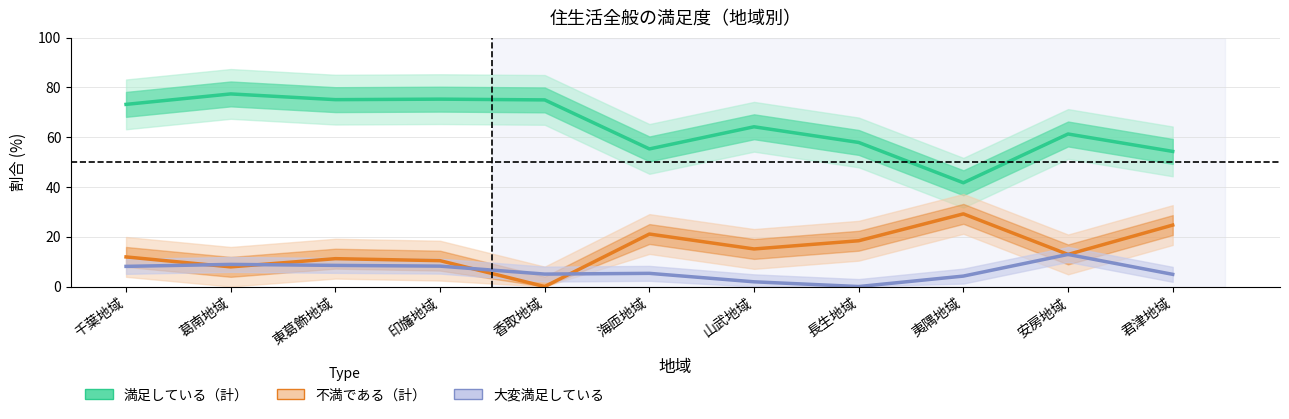

Reading left to right, what are all the values shown in this chart?

満足している（計）: 73.2	77.4	75.1	75.3	75.0	55.3	64.2	57.9	41.7	61.3	54.3
不満である（計）: 11.9	7.9	11.2	10.4	0.0	21.1	15.1	18.4	29.2	12.9	24.7
大変満足している: 8.1	8.9	8.5	8.2	5.0	5.3	1.9	0.0	4.2	12.9	4.9